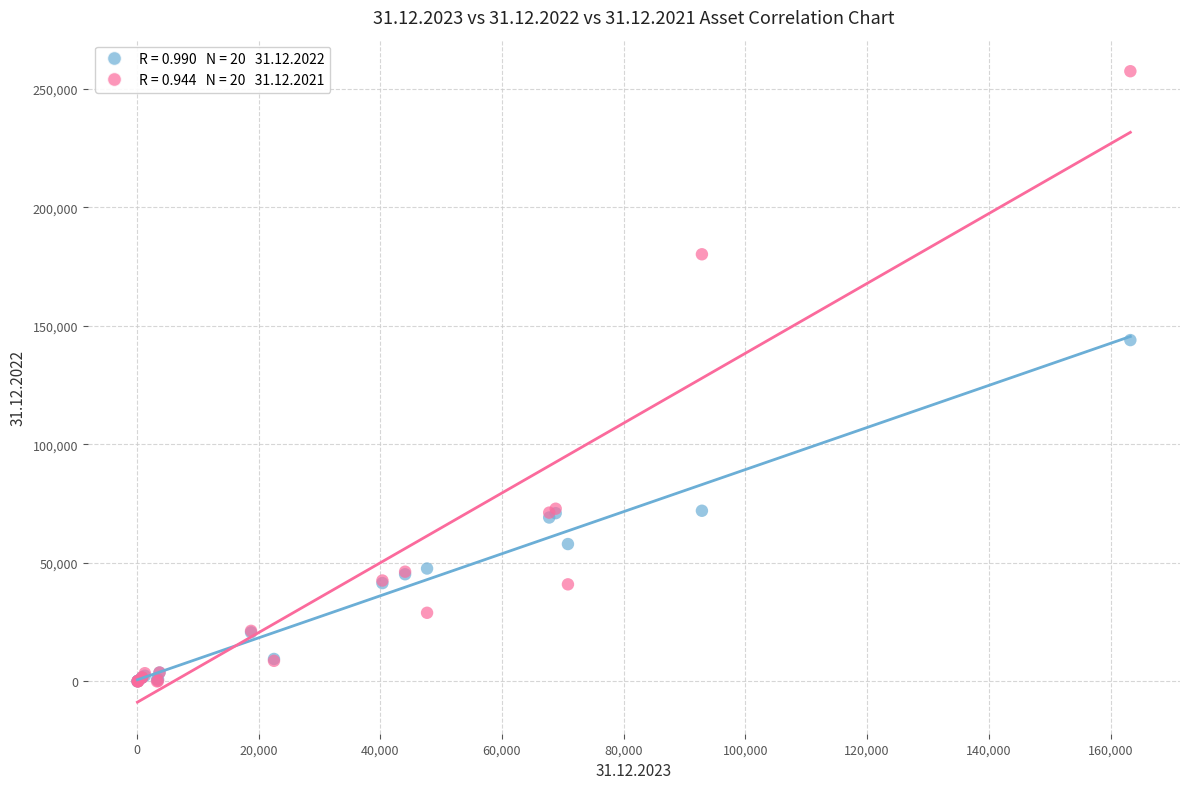

Across all series, what Y value is closest to 128696?

143967